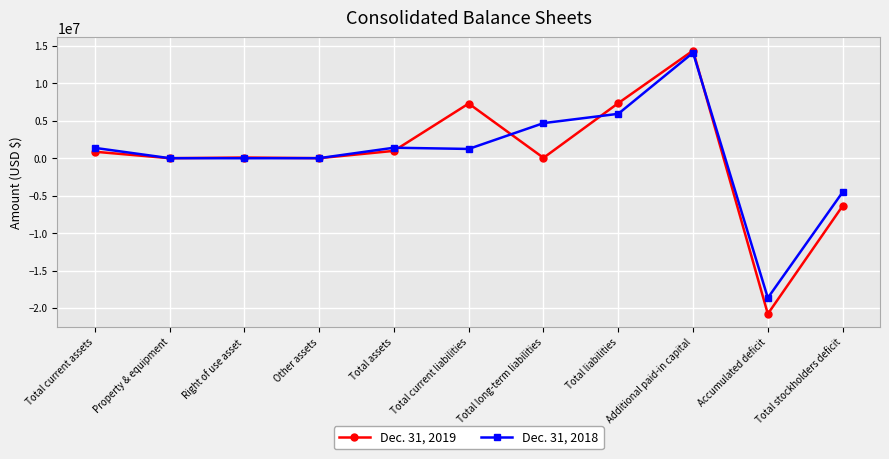

True or false: Dec. 31, 2019 and Dec. 31, 2018 intersect in this chart.

True